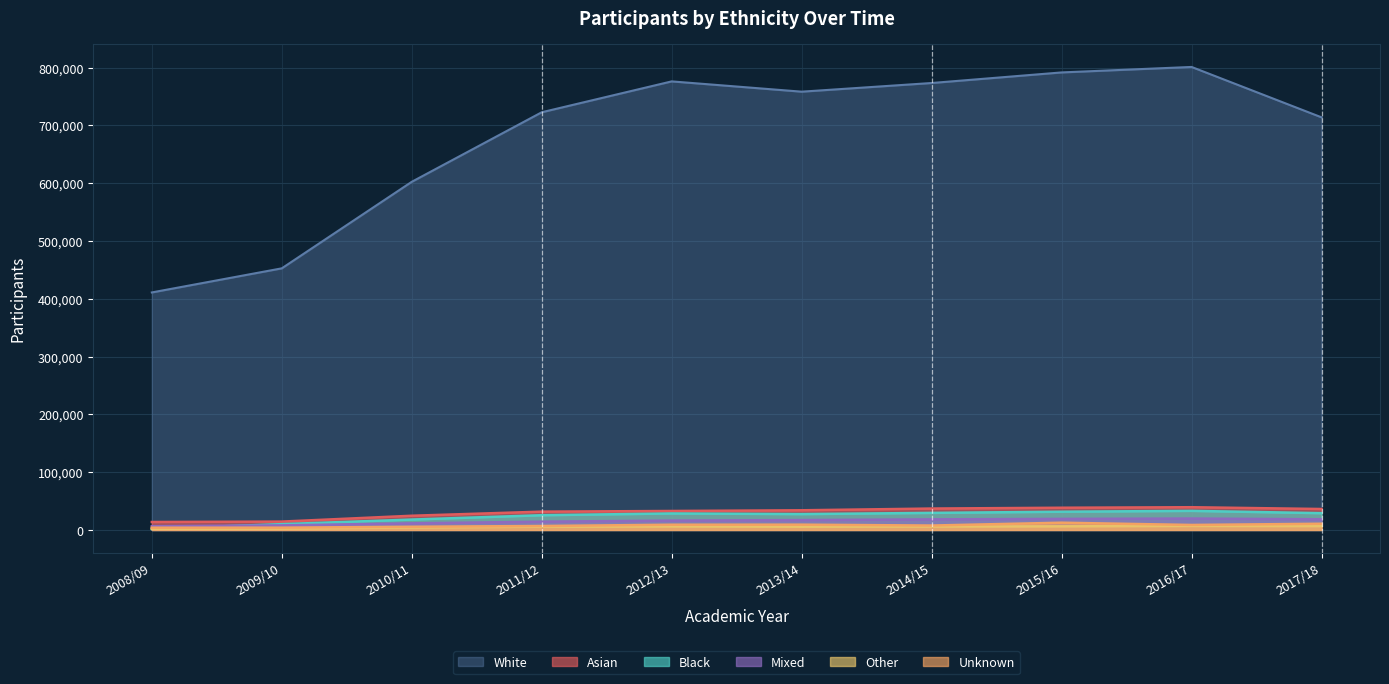

What is the total value across all series at 2010/11?

665890